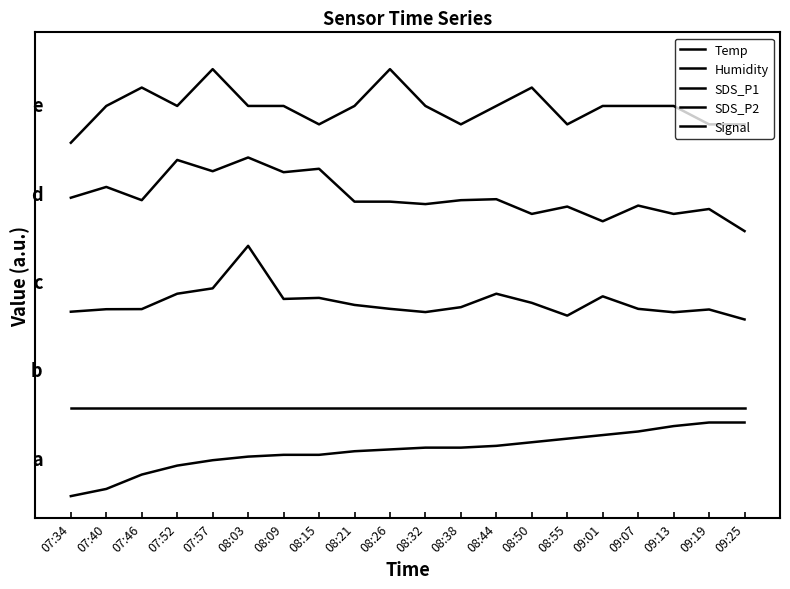

Does the chart display data point markers on the line(s)?

No